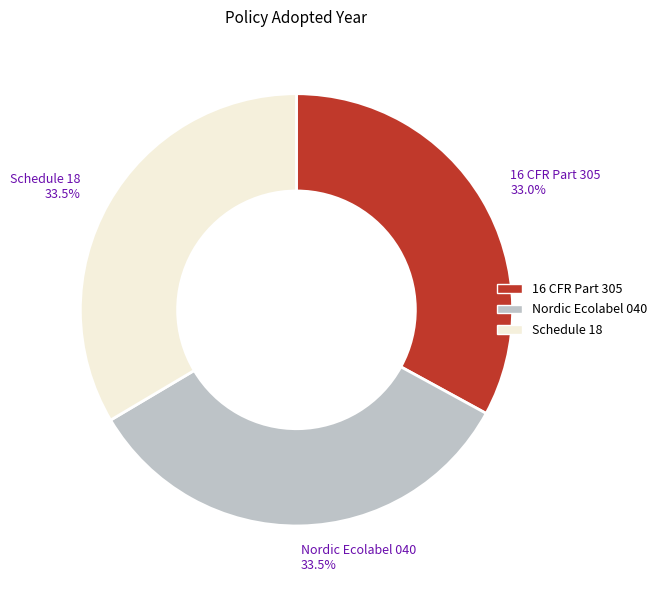

How many slices are in this pie chart?

3